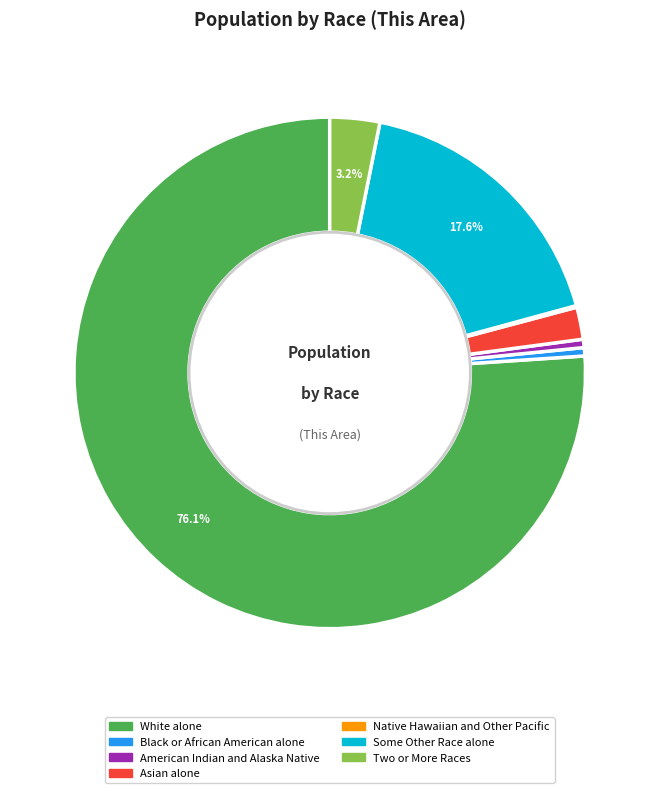

What is the largest slice in the pie chart?

White alone